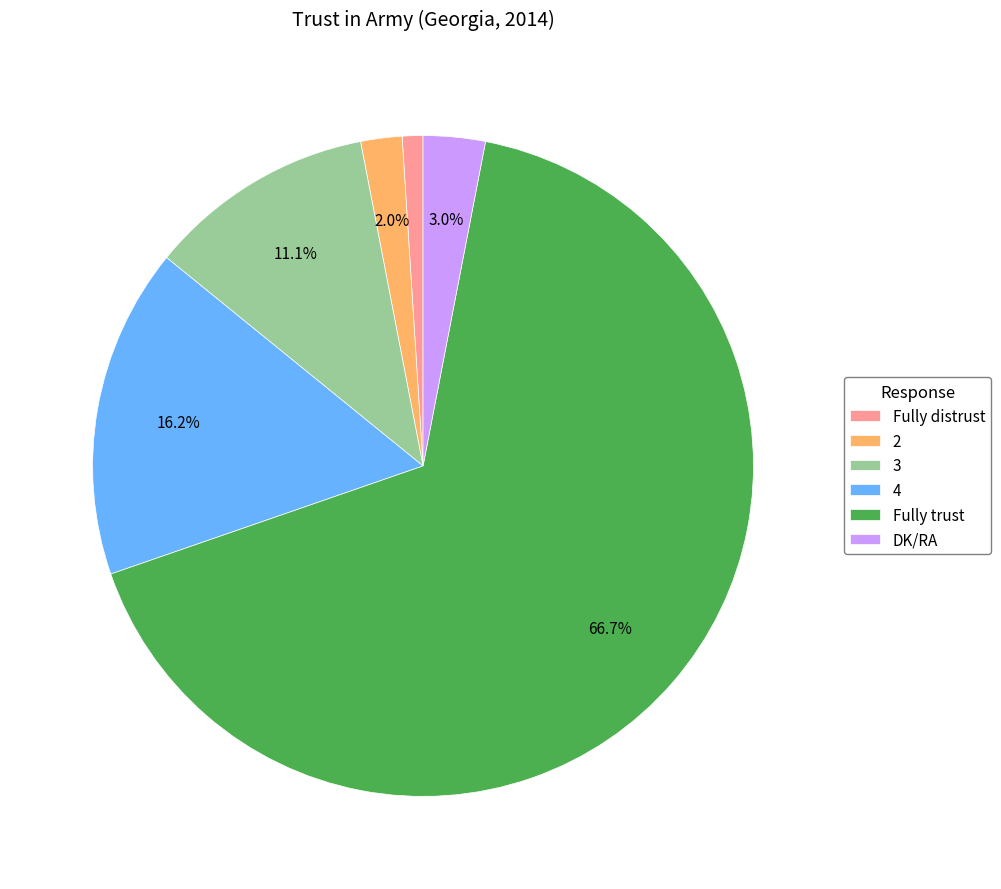

To the nearest percent, what is the combined percentage of 4 and DK/RA?

19%